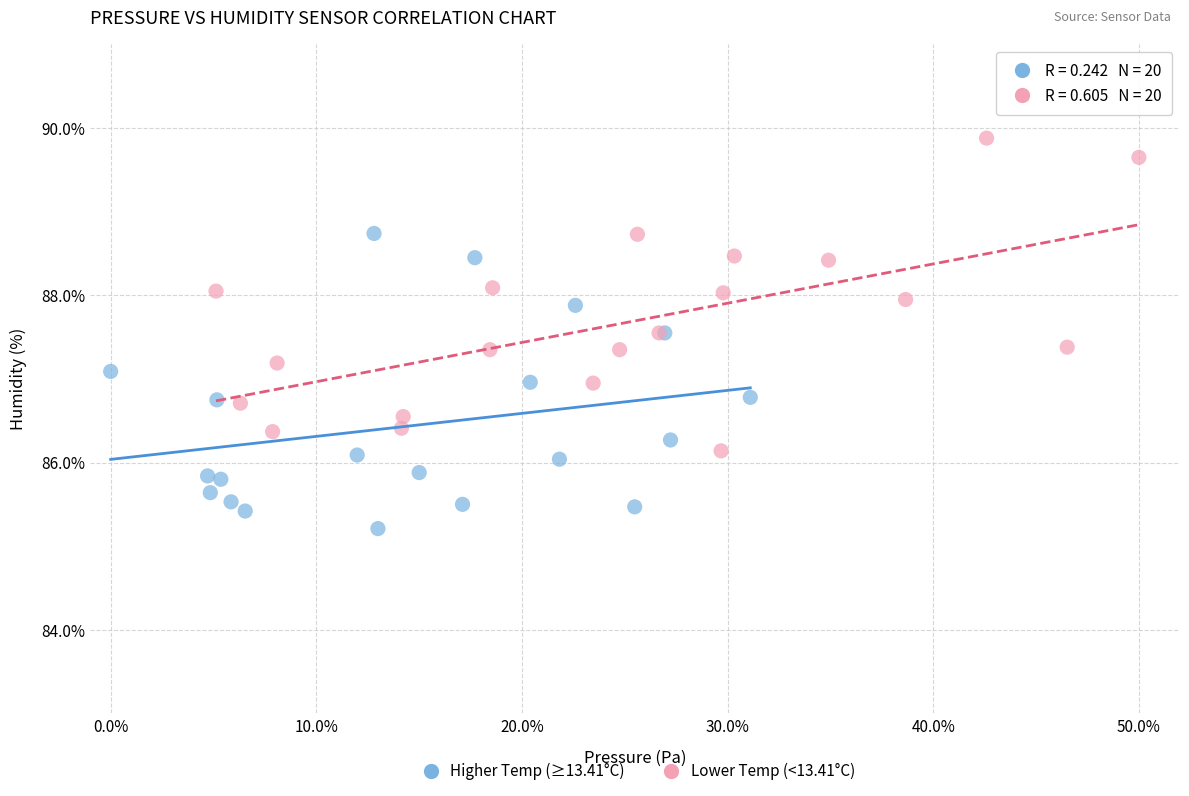

Which series reaches the maximum Y coordinate?

Lower Temp (<13.41°C)